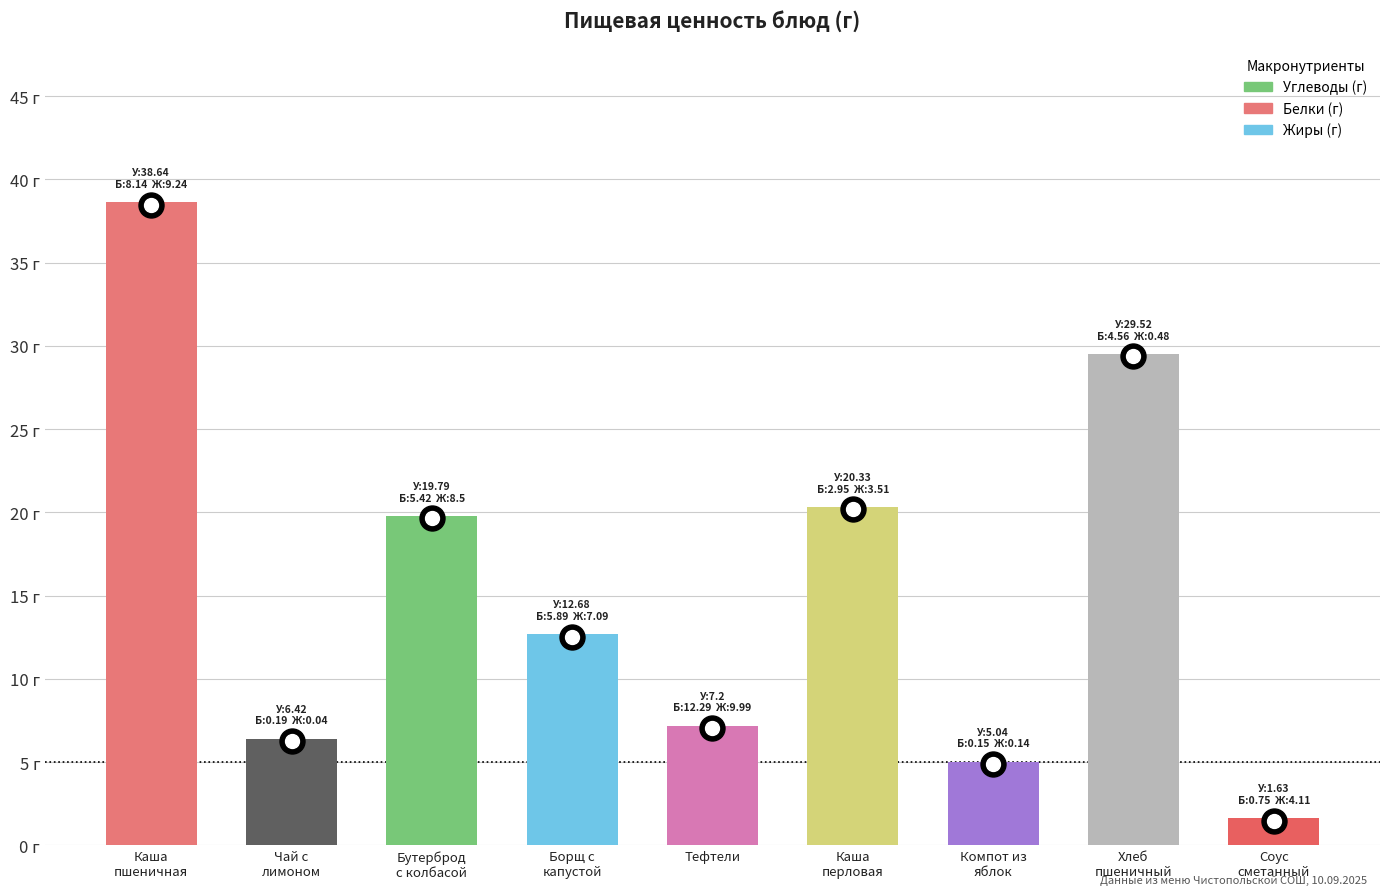

How many values in the Углеводы series are below 12?

4